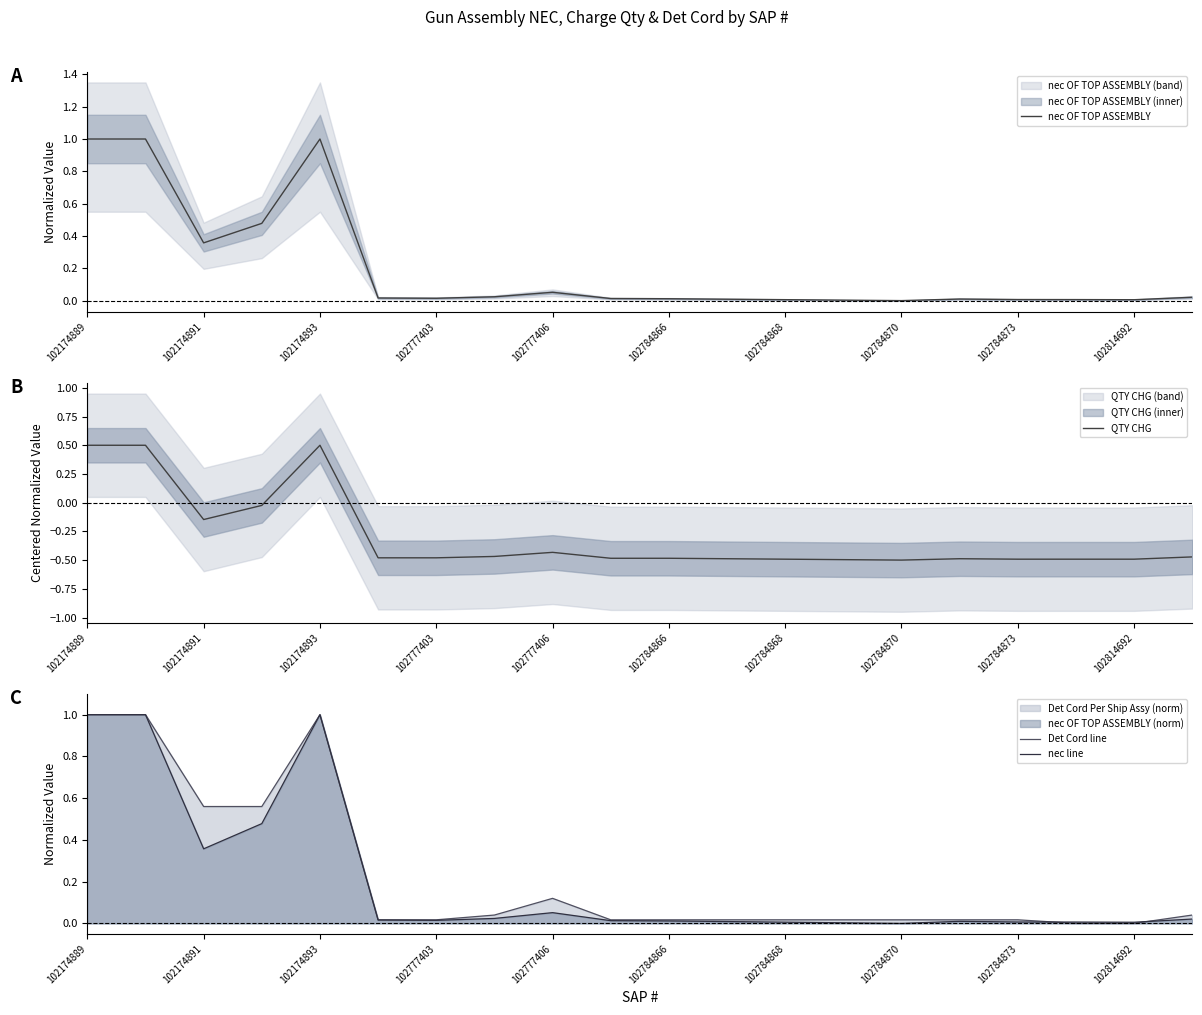

Is it true that nec line equals -0.6 at 102784870?

False